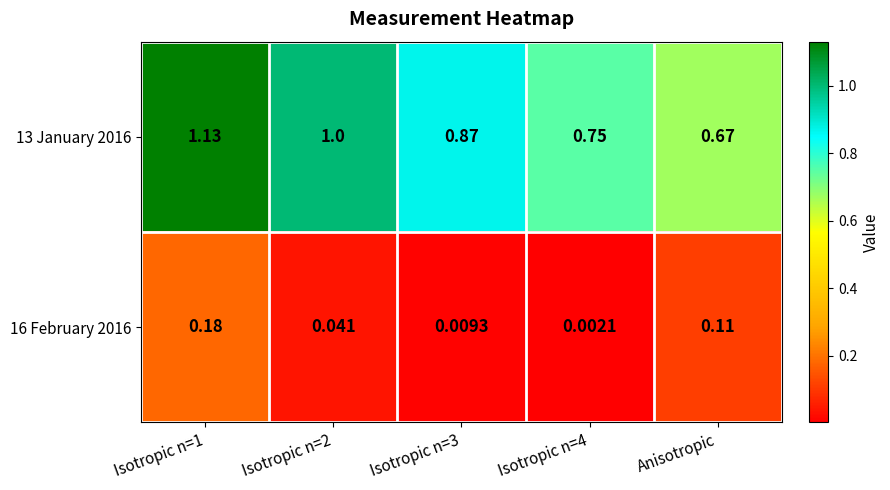

At Isotropic n=4, list the series in order from largest to smallest.

13 January 2016, 16 February 2016